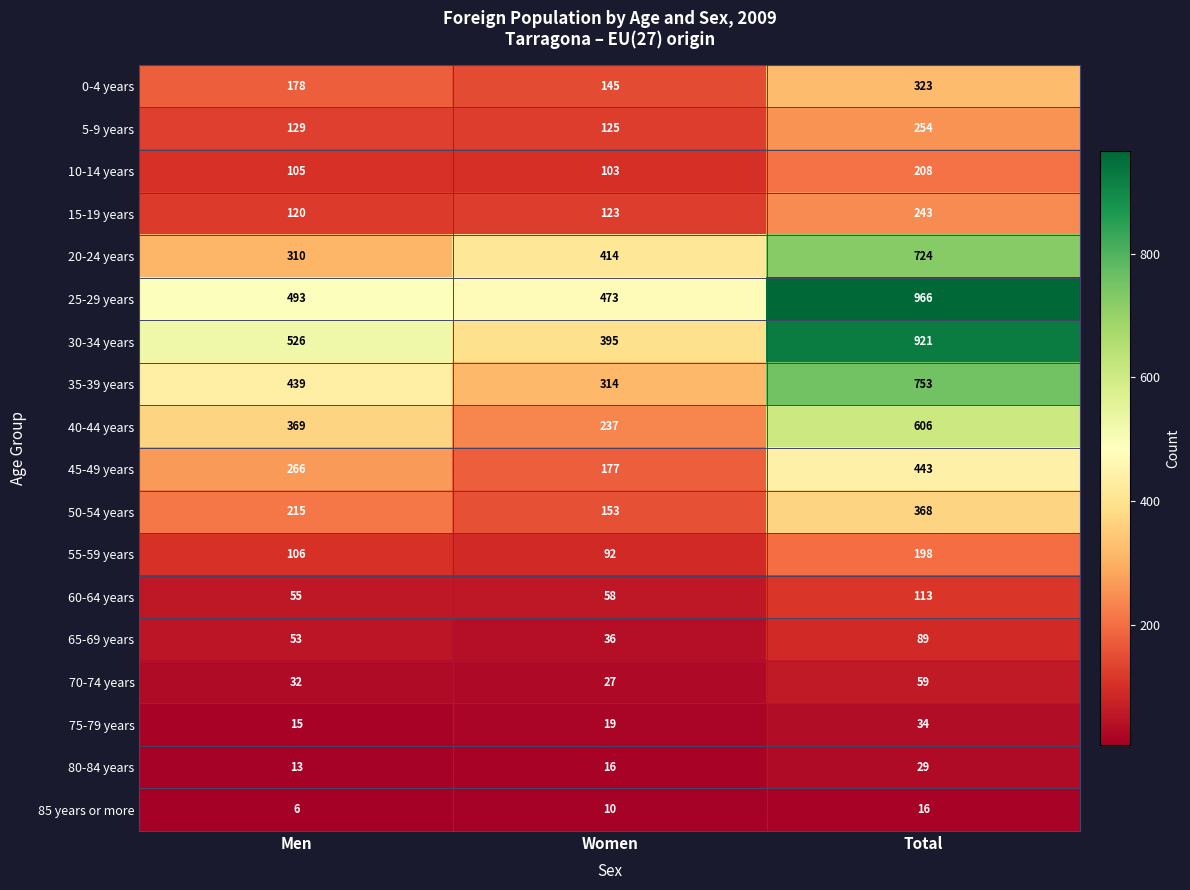

Is it true that 55-59 years equals 106 at Men?

True